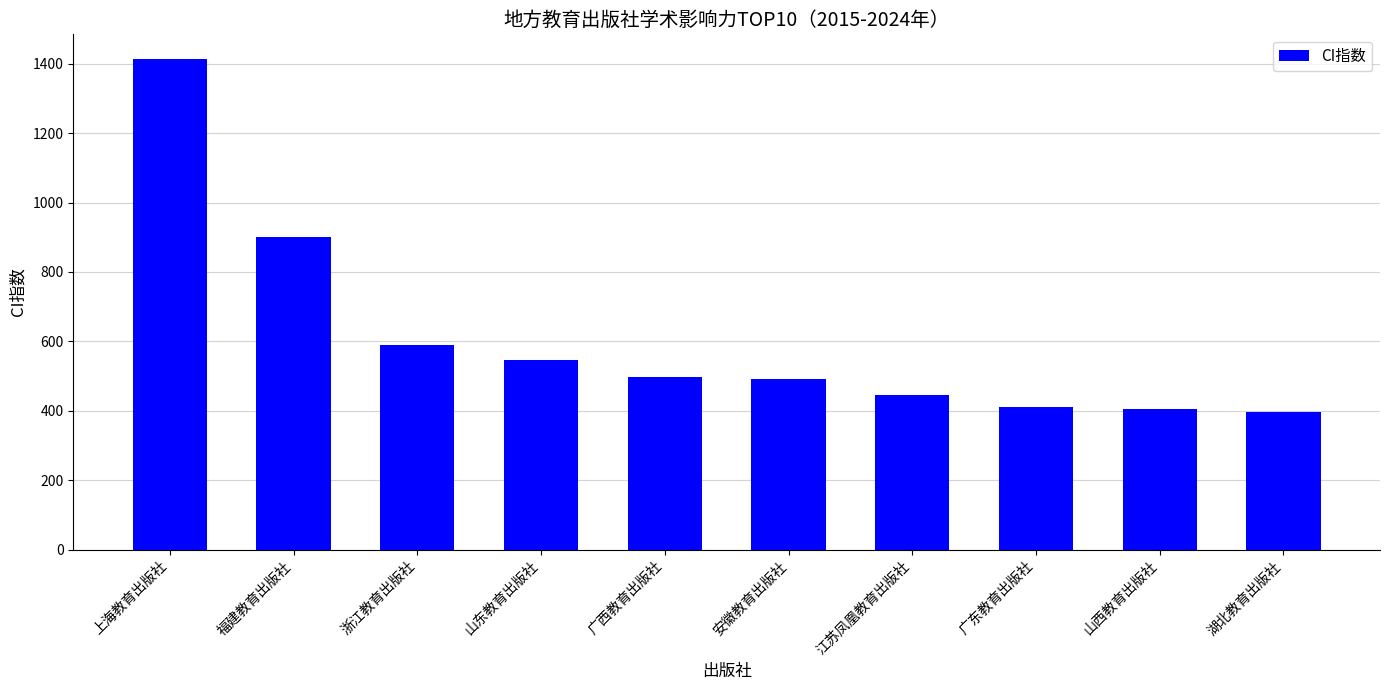

What is the average value?

609.9